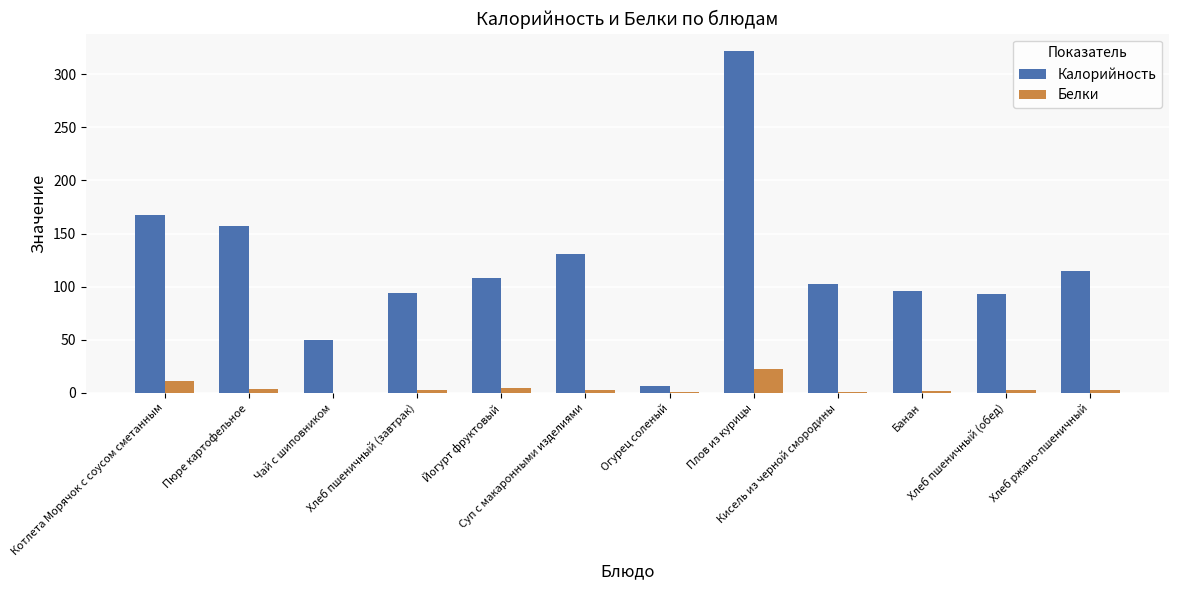

What is the highest value of the Белки series?

22.2